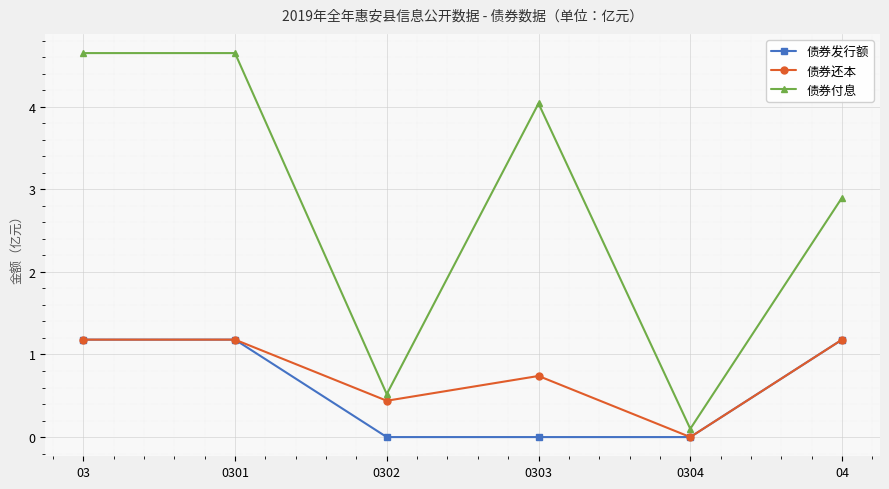

Where does the 债券付息 series first go above 4?

03